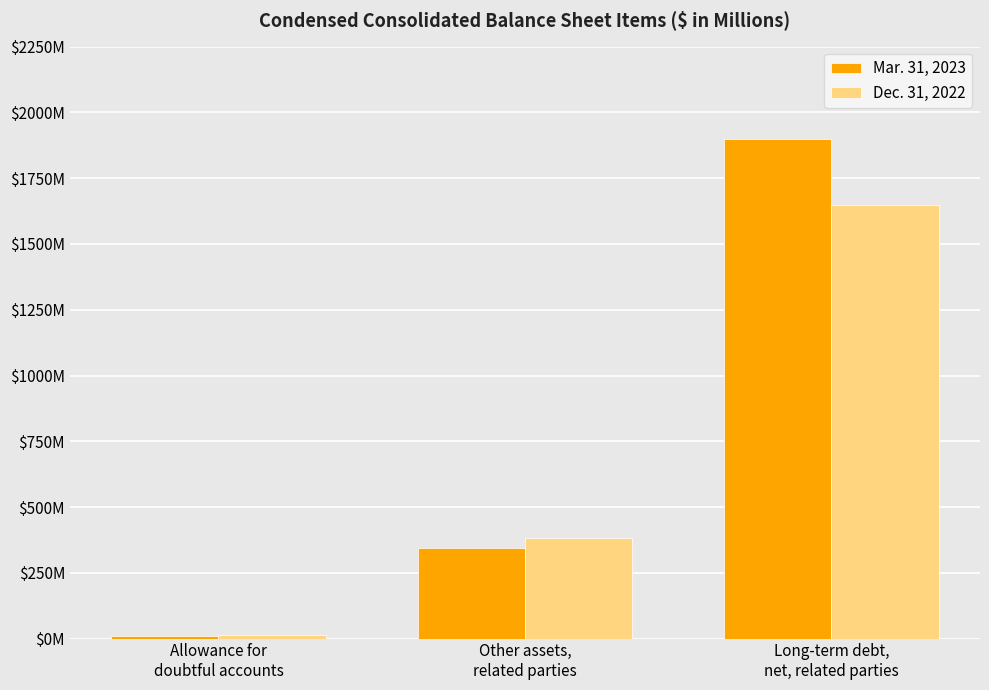

What are all the series names shown in the legend?

Mar. 31, 2023, Dec. 31, 2022